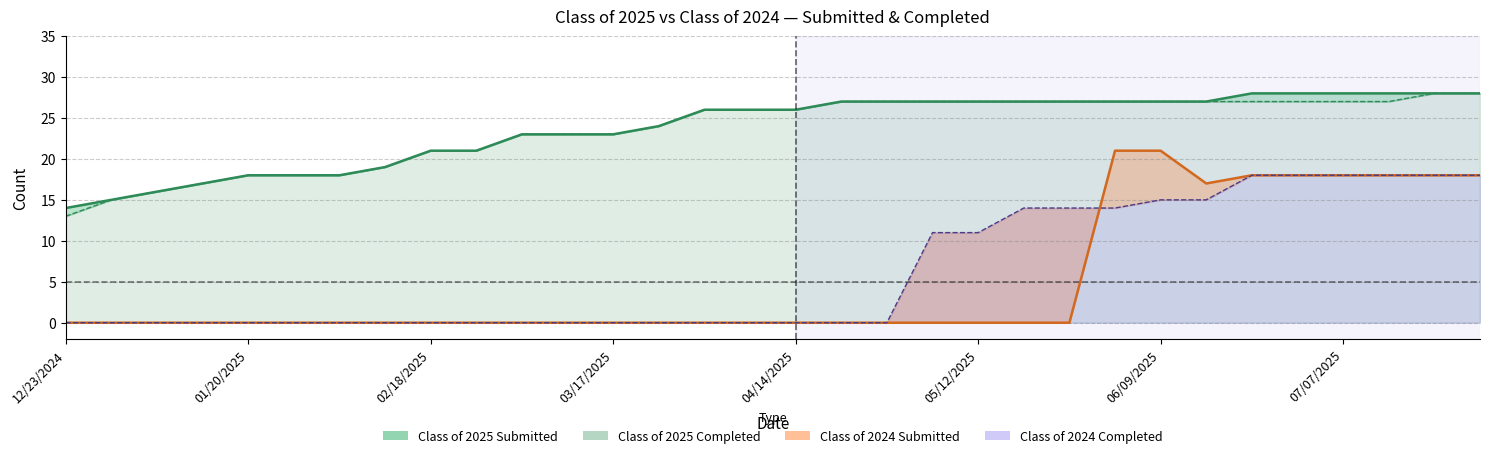

What position from the left is 02/03/2025?

7